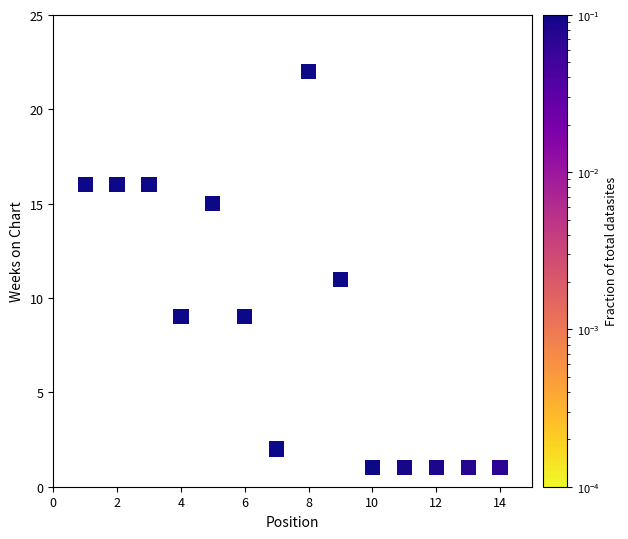

What is the range of X values (max minus min)?

13